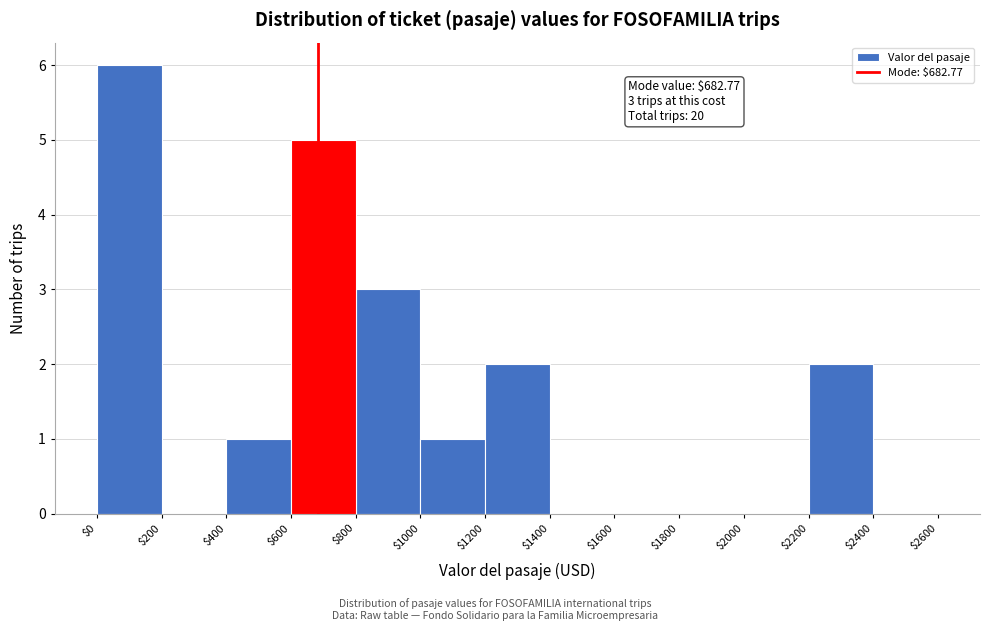

Over which range of the x-axis is the bar tallest?

$0 to $200